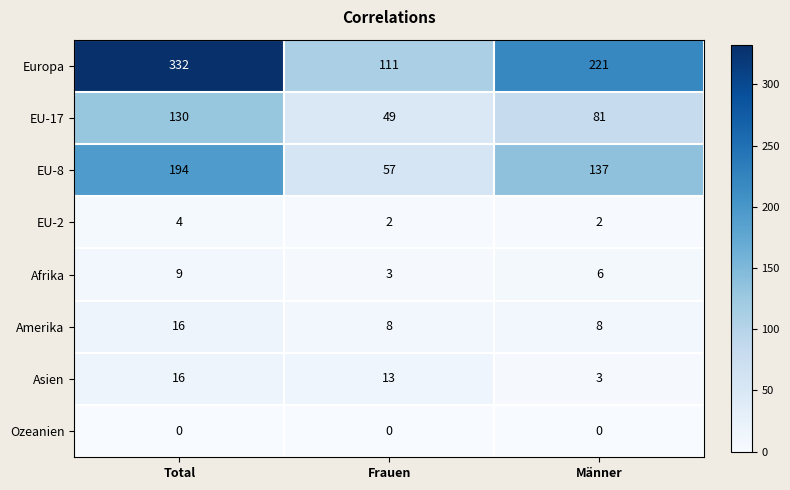

Which category has the highest value in the Afrika series?

Total